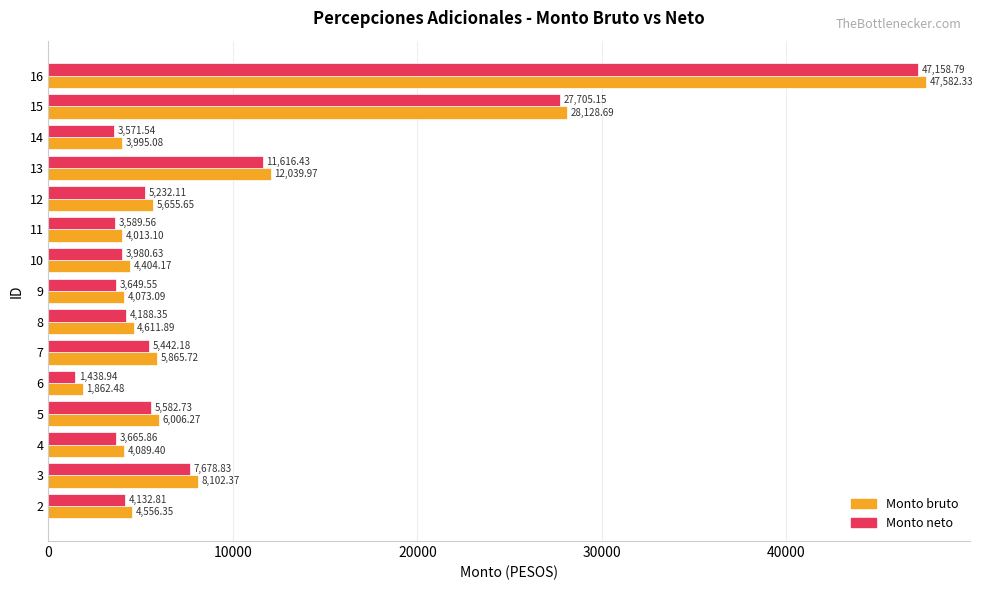

Is the value of Monto neto at 15 greater than the value of Monto bruto at 5?

Yes